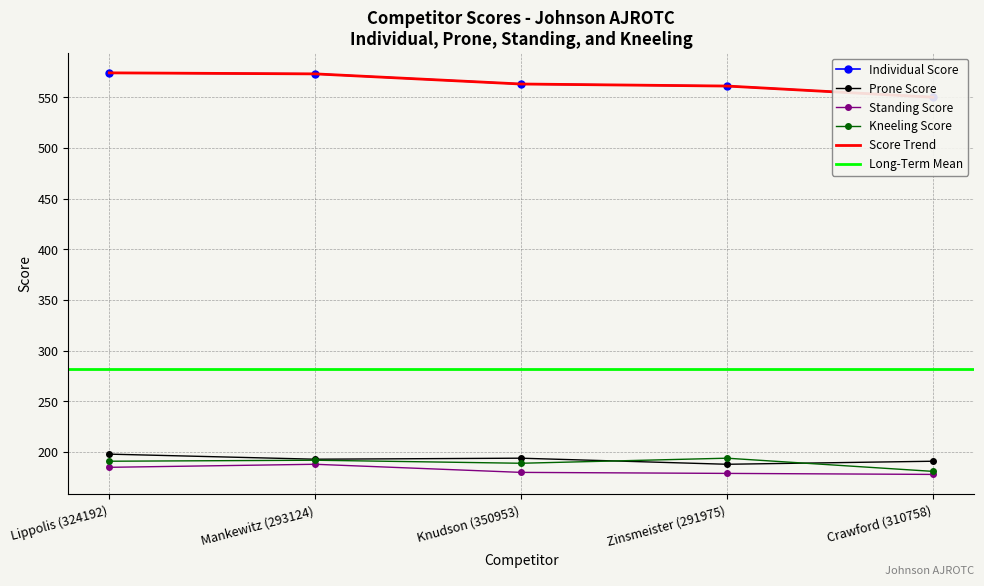

Where is Kneeling Score nearest to the value 187?

Knudson (350953)